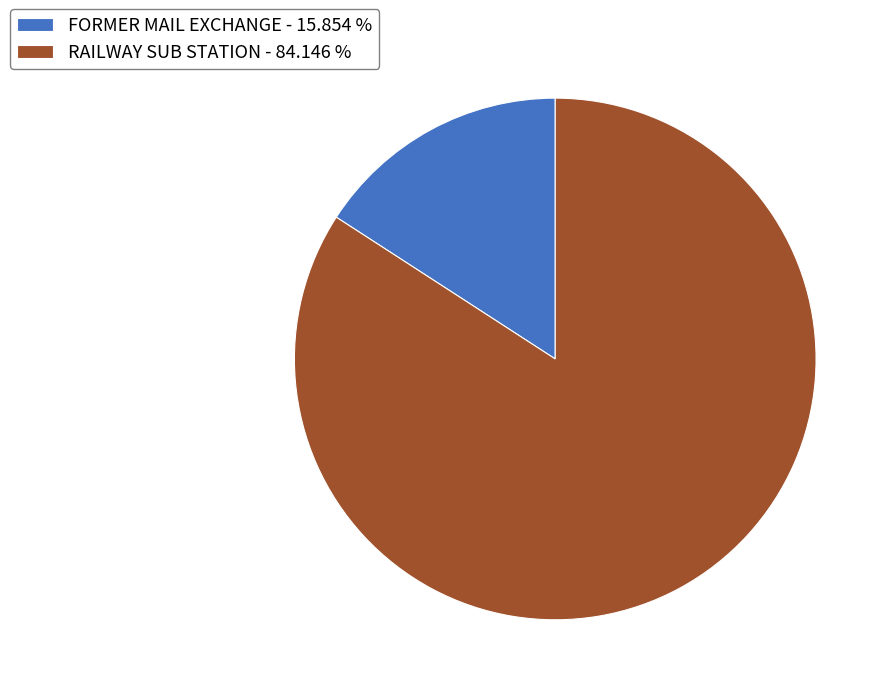

Which has a higher value, FORMER MAIL EXCHANGE - 15.854 % or RAILWAY SUB STATION - 84.146 %?

RAILWAY SUB STATION - 84.146 %